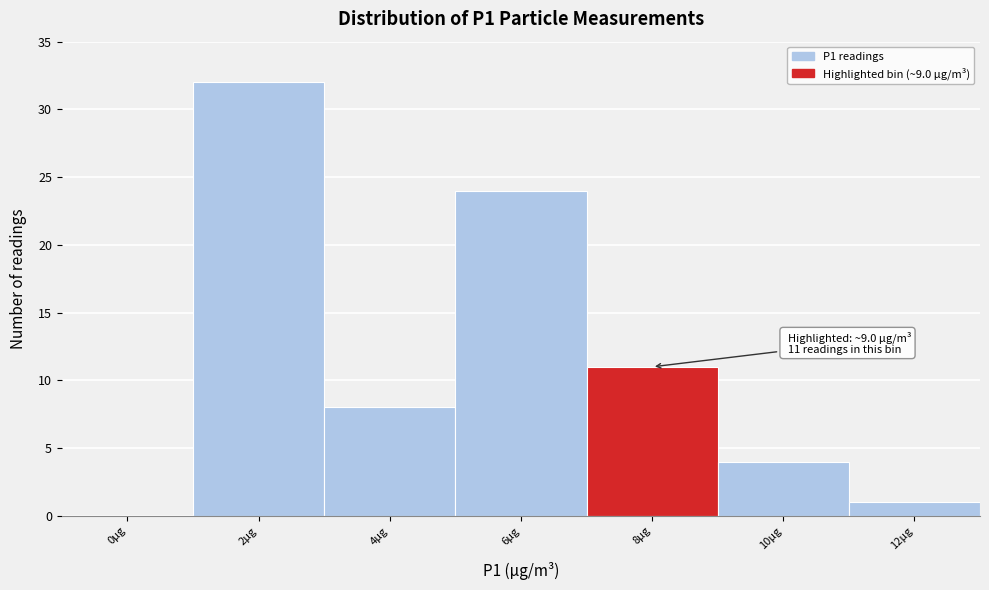

Reading left to right, extract all data points from this chart.

0µg=0	2µg=32	4µg=8	6µg=24	8µg=11	10µg=4	12µg=1